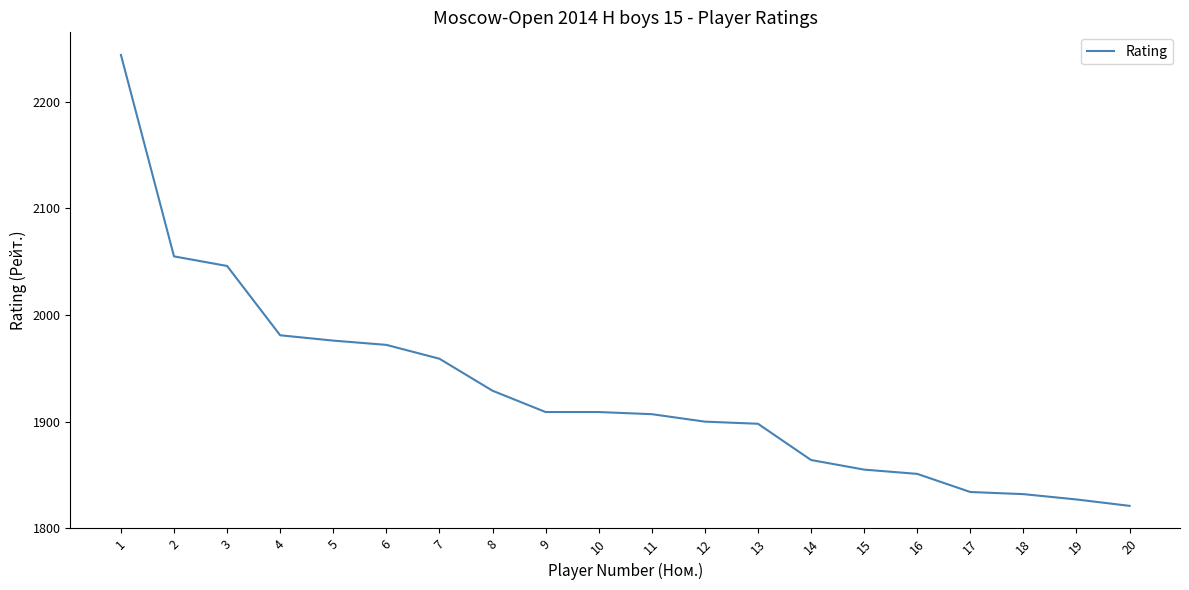

Approximately how many times larger is the value at 16 compared to 11?

1.0